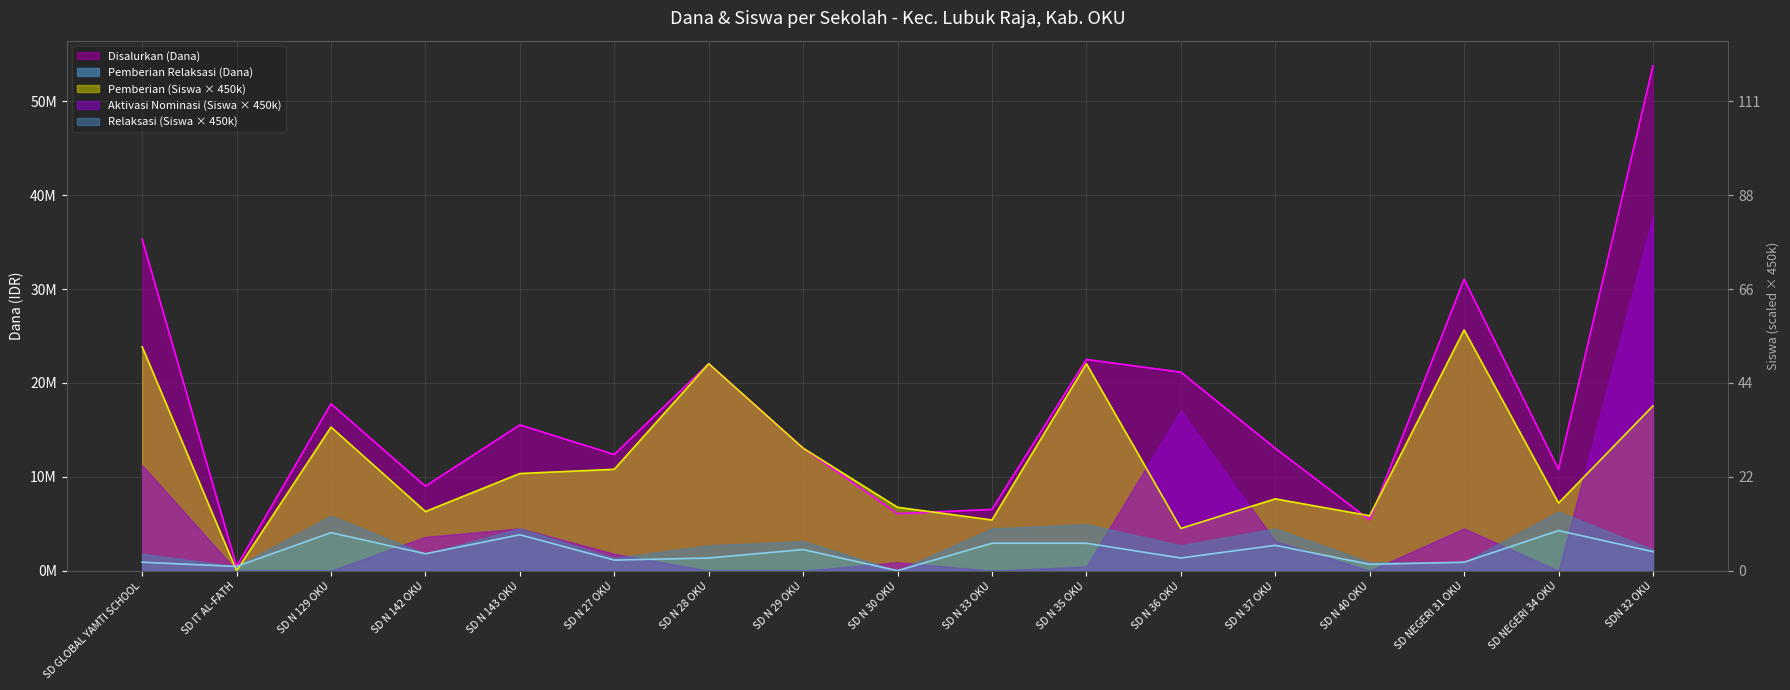

What is the difference between the Disalurkan (Dana) values at SD NEGERI 34 OKU and SD N 35 OKU?

11700000